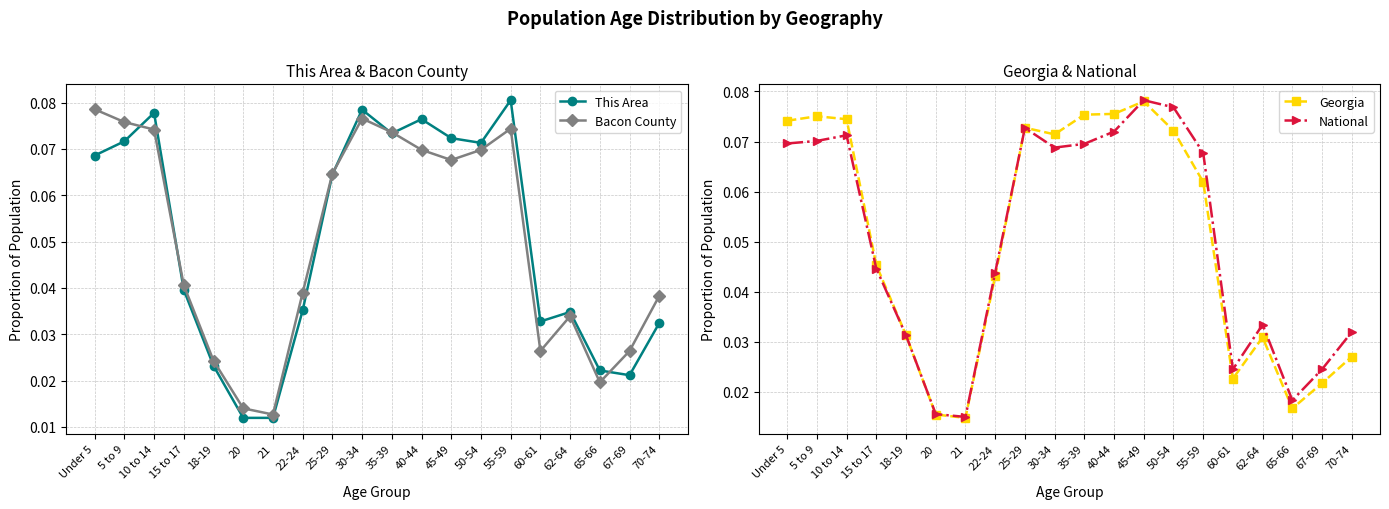

Reading left to right, what are all the values shown in this chart?

This Area: 0.1	0.1	0.1	0.0	0.0	0.0	0.0	0.0	0.1	0.1	0.1	0.1	0.1	0.1	0.1	0.0	0.0	0.0	0.0	0.0
Bacon County: 0.1	0.1	0.1	0.0	0.0	0.0	0.0	0.0	0.1	0.1	0.1	0.1	0.1	0.1	0.1	0.0	0.0	0.0	0.0	0.0
Georgia: 0.1	0.1	0.1	0.0	0.0	0.0	0.0	0.0	0.1	0.1	0.1	0.1	0.1	0.1	0.1	0.0	0.0	0.0	0.0	0.0
National: 0.1	0.1	0.1	0.0	0.0	0.0	0.0	0.0	0.1	0.1	0.1	0.1	0.1	0.1	0.1	0.0	0.0	0.0	0.0	0.0